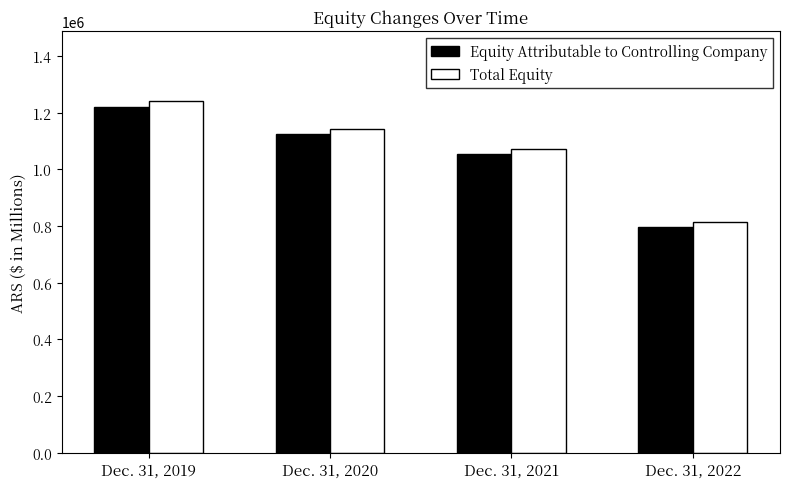

Reading left to right, list all the values displayed in this chart.

Equity Attributable to Controlling Company: 1221176	1124510	1054417	796341
Total Equity: 1240268	1143325	1071114	812552